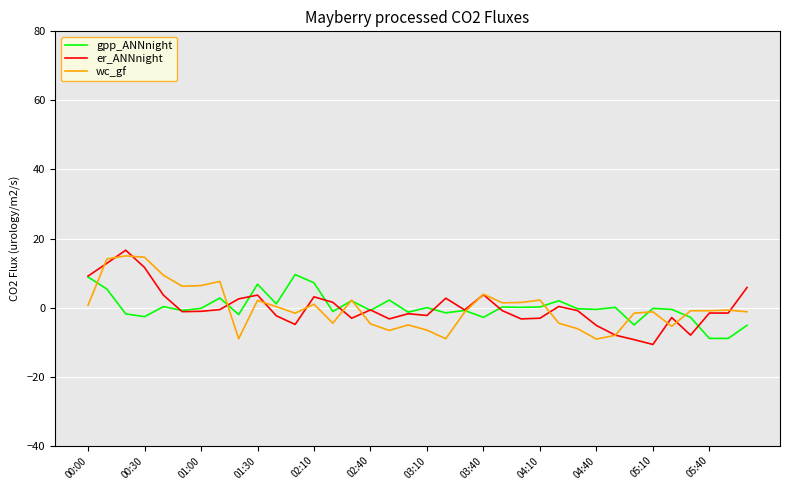

After their last crossing, which series has the higher values: gpp_ANNnight or er_ANNnight?

er_ANNnight